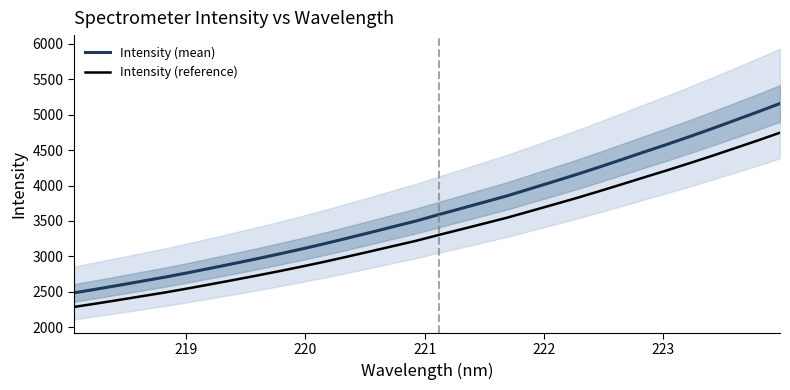

What is the maximum value for Intensity (reference)?

4746.1